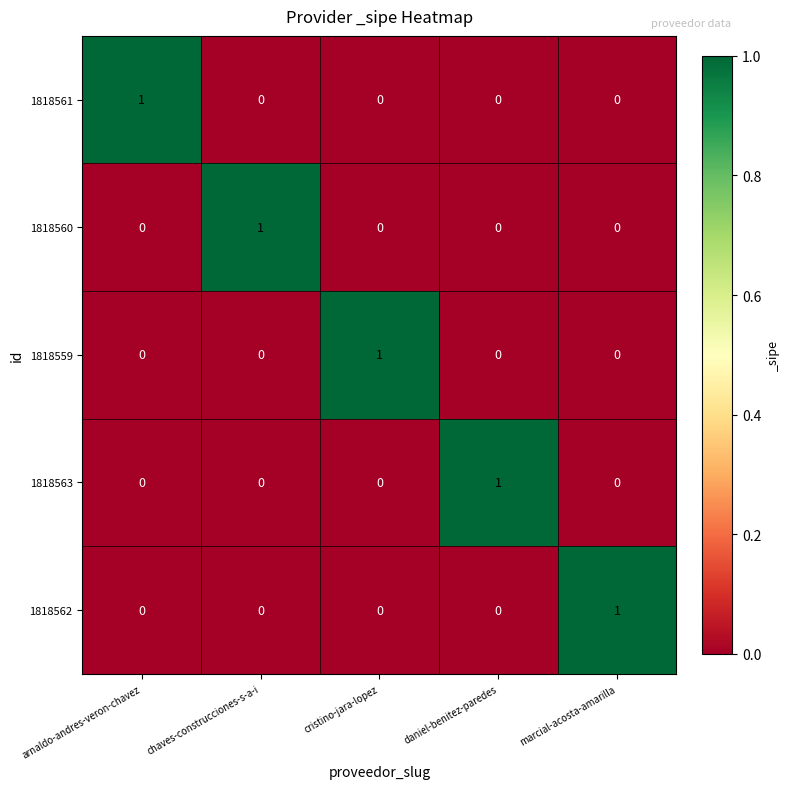

Reading left to right, transcribe all the data shown in this chart.

1818561: 1	0	0	0	0
1818560: 0	1	0	0	0
1818559: 0	0	1	0	0
1818563: 0	0	0	1	0
1818562: 0	0	0	0	1